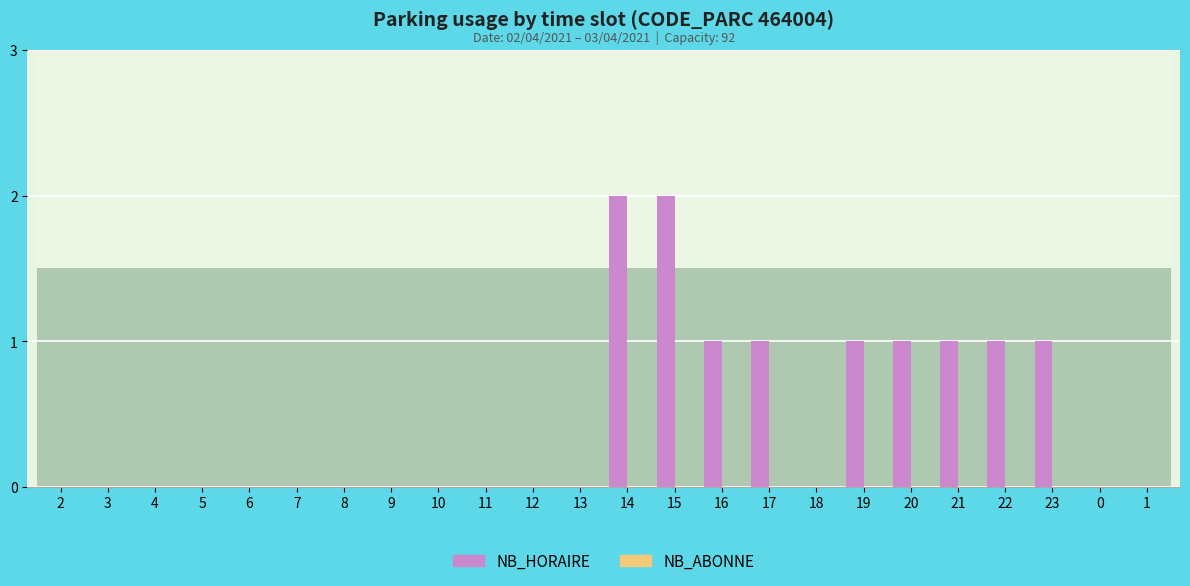

At which label is the value closest to 1?

16